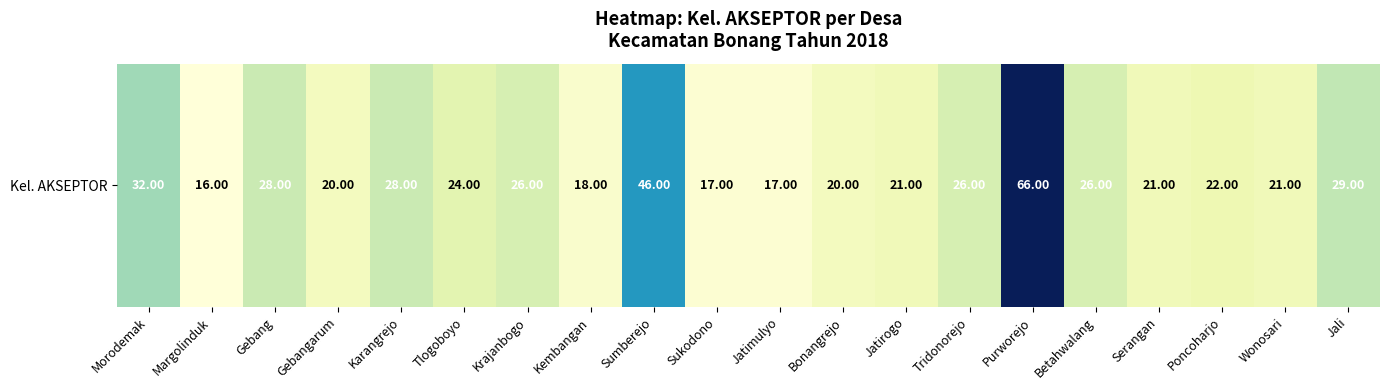

What is the minimum value shown in the chart?

16